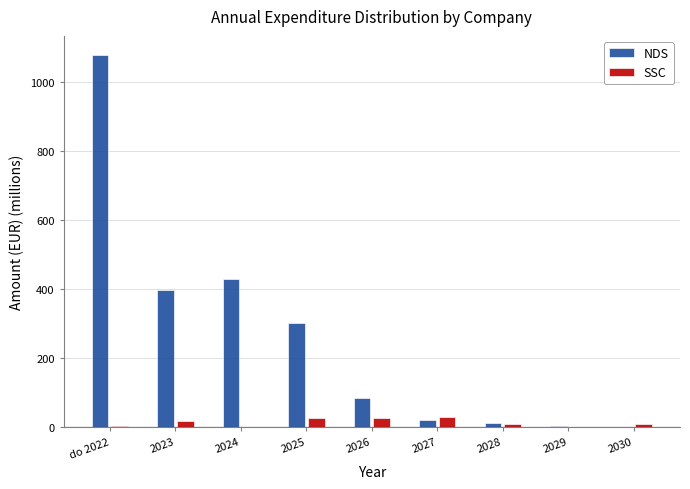

Between 2024 and 2028, which series saw the biggest shift?

NDS